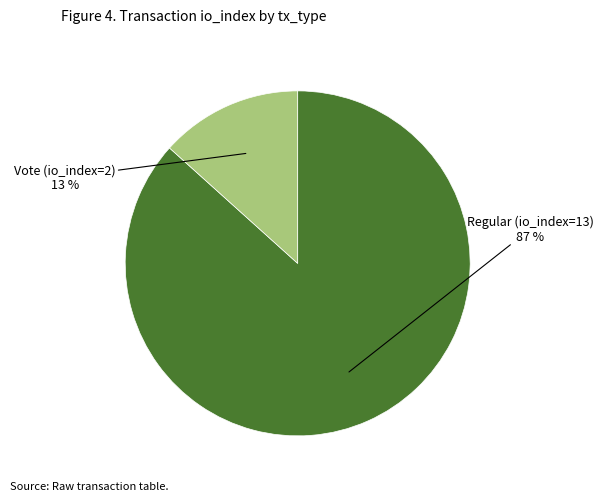

Does any single category account for the majority?

Yes